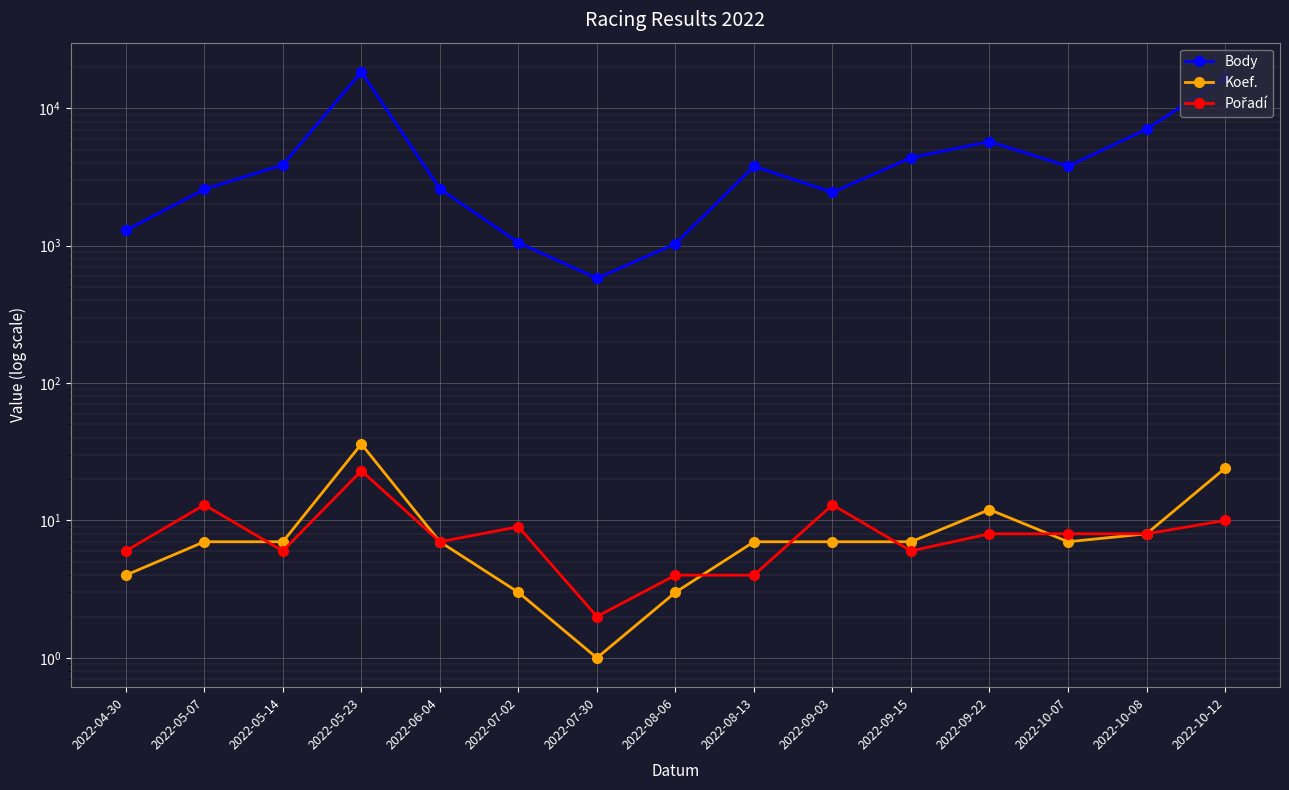

How many data points does each series have?

15